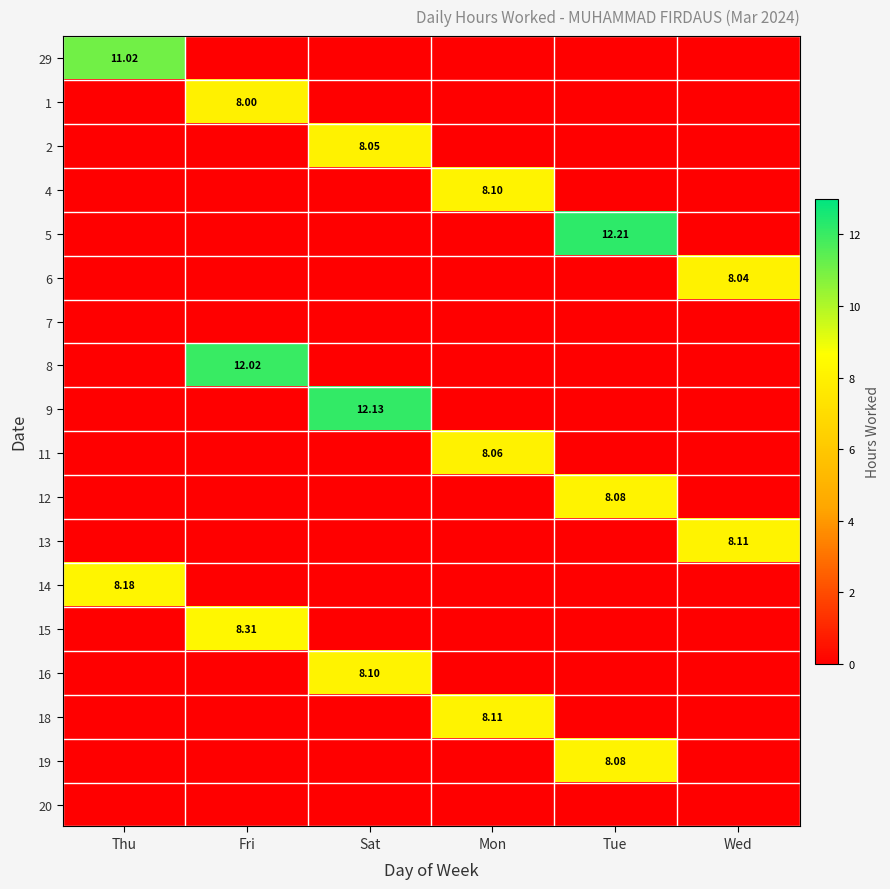

At how many categories does at least one series exceed 1?

6